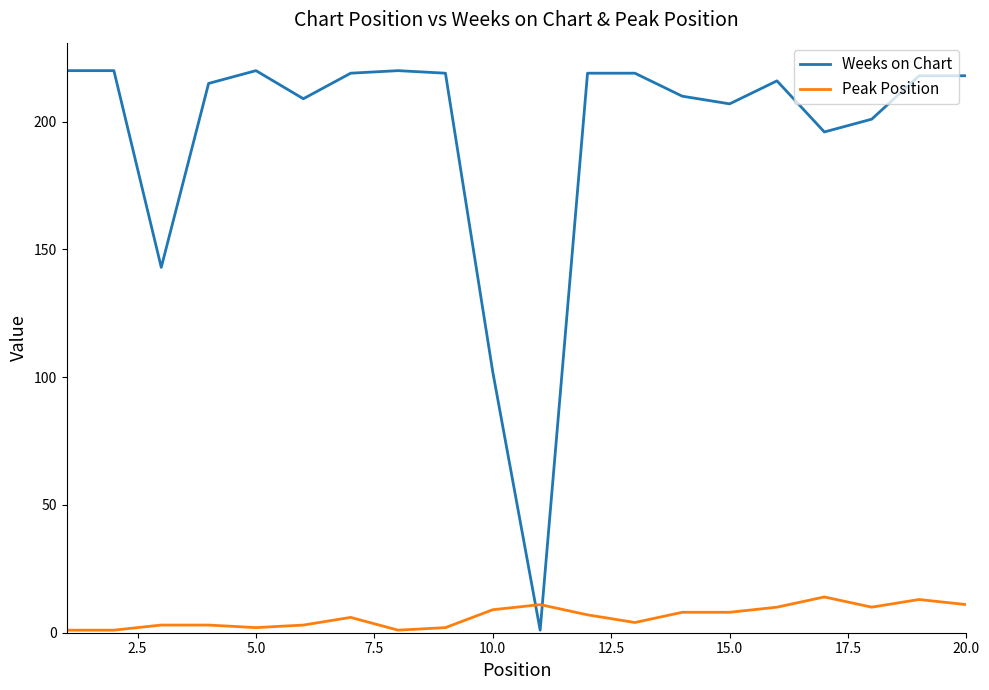

At how many categories does at least one series exceed 122?

18